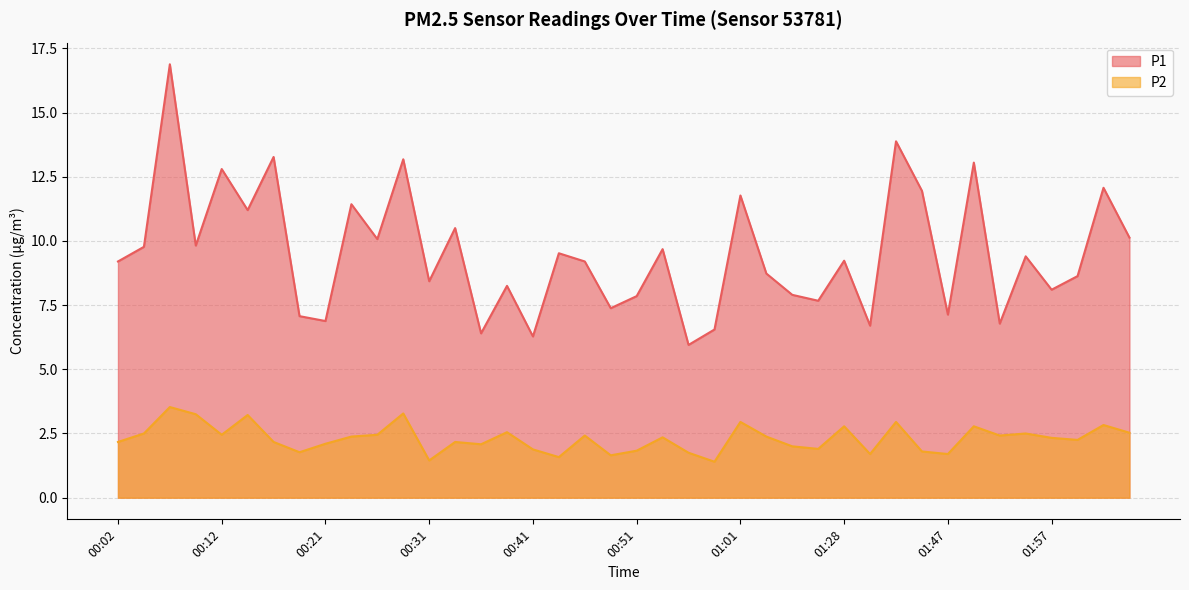

True or false: P1 and P2 intersect in this chart.

False